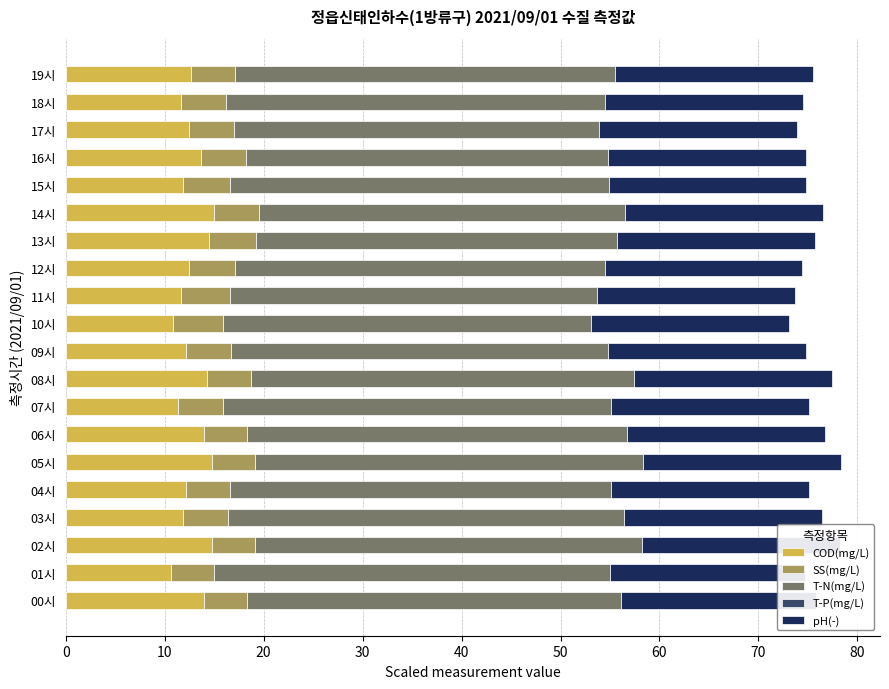

What is the greatest value displayed?

40.0